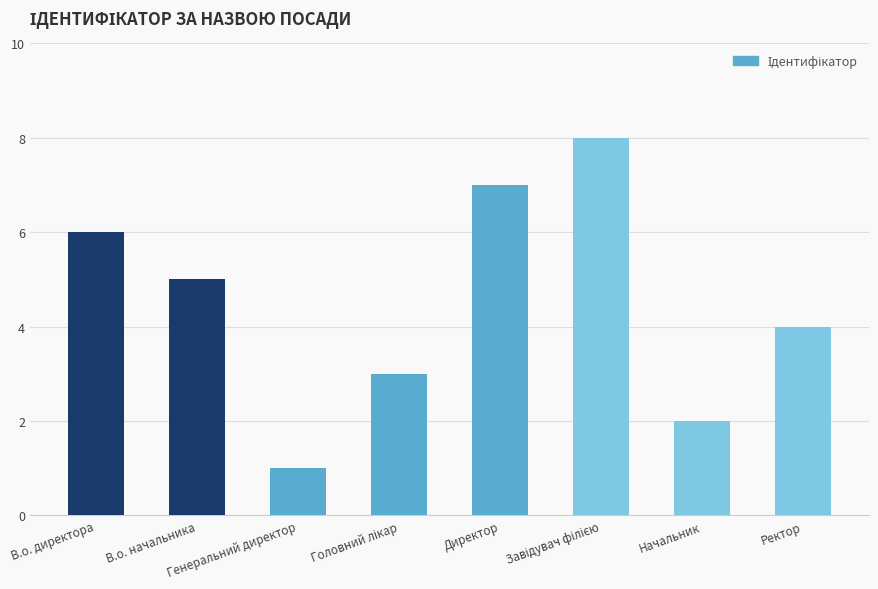

How many values are between 3 and 7?

5